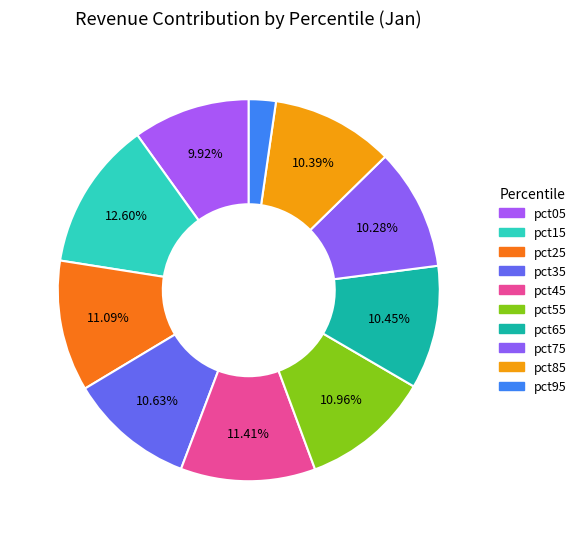

What is the largest slice in the pie chart?

pct15